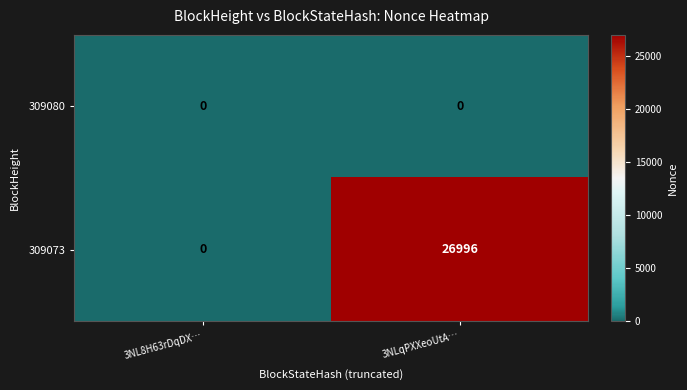

At which category does the chart reach its peak across all series?

3NLqPXXeoUtA…